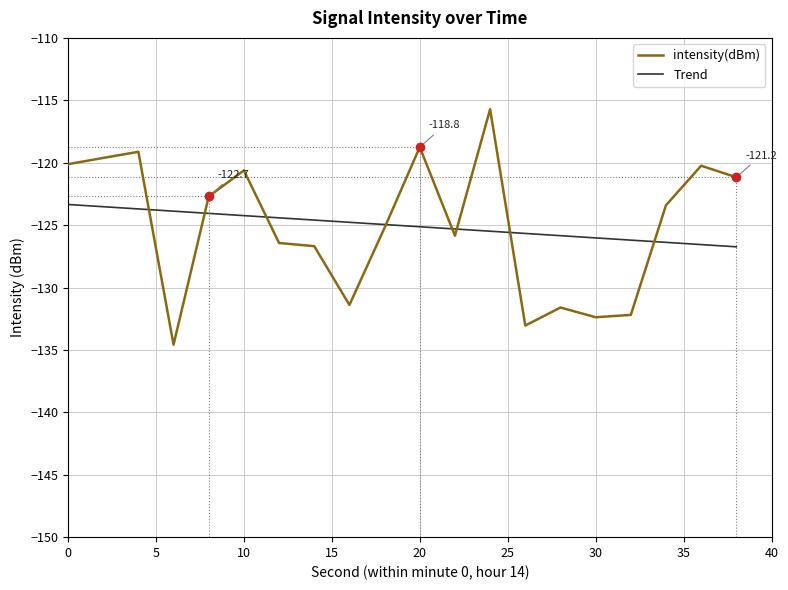

What is the approximate value at 0?

-120.1